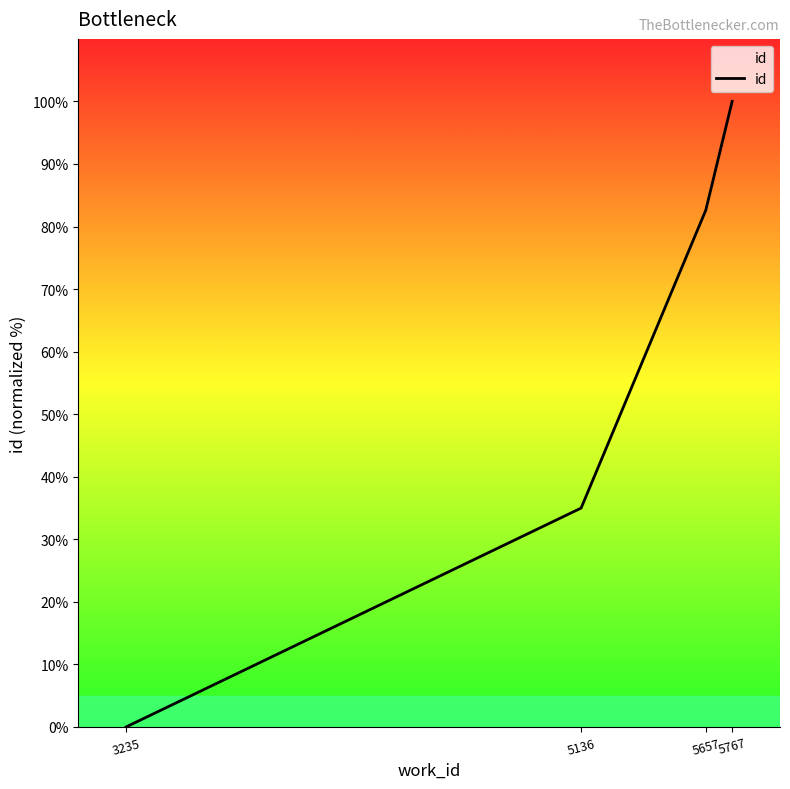

Which category has the highest value across all series?

5767